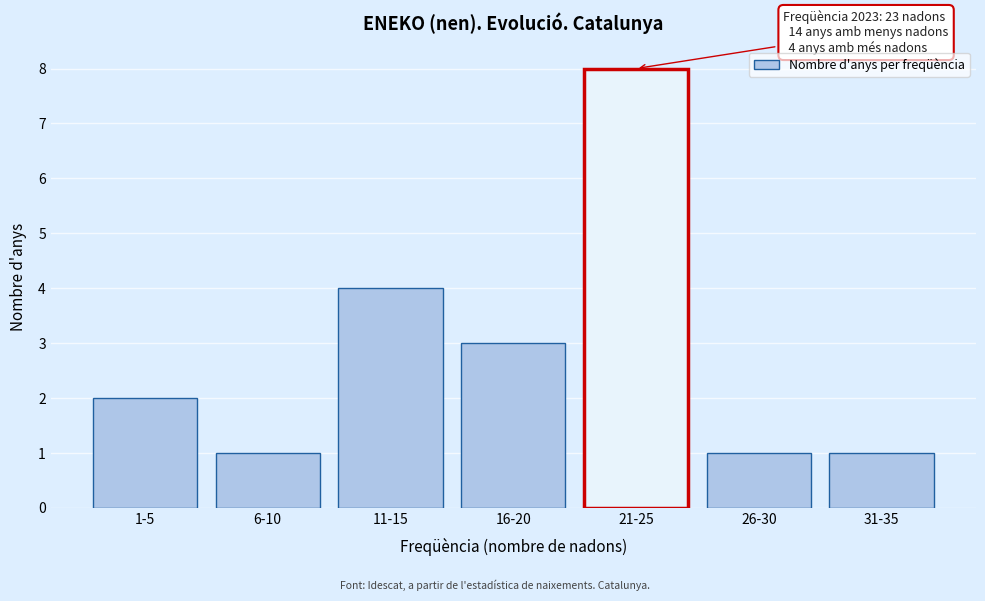

Reading left to right, what are all the values shown in this chart?

1-5=2	6-10=1	11-15=4	16-20=3	21-25=8	26-30=1	31-35=1